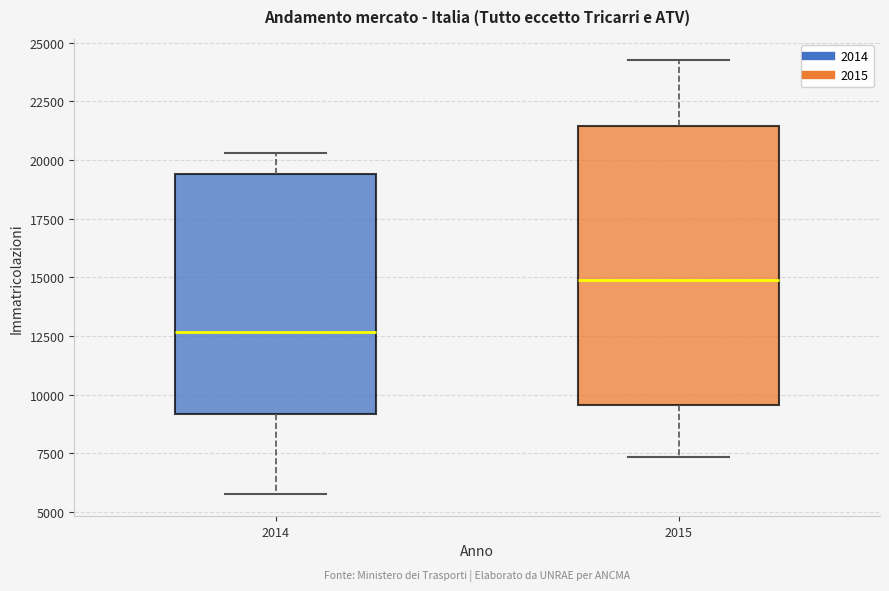

Reading left to right, read every box against the y-axis: the position of its median line, the range the box covers, and the ends of its whiskers. The values are not printed on the chart, so give them approximately, as read against the axis.

2014: median 12500, box 9000 to 19500, whiskers 6000 to 20500
2015: median 15000, box 9500 to 21500, whiskers 7500 to 24000